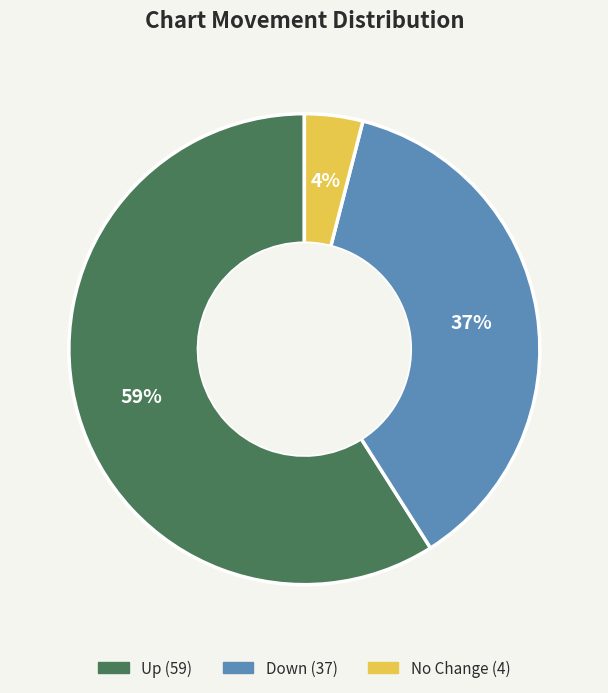

To the nearest percent, what is the difference between the largest and smallest slice percentages?

55%